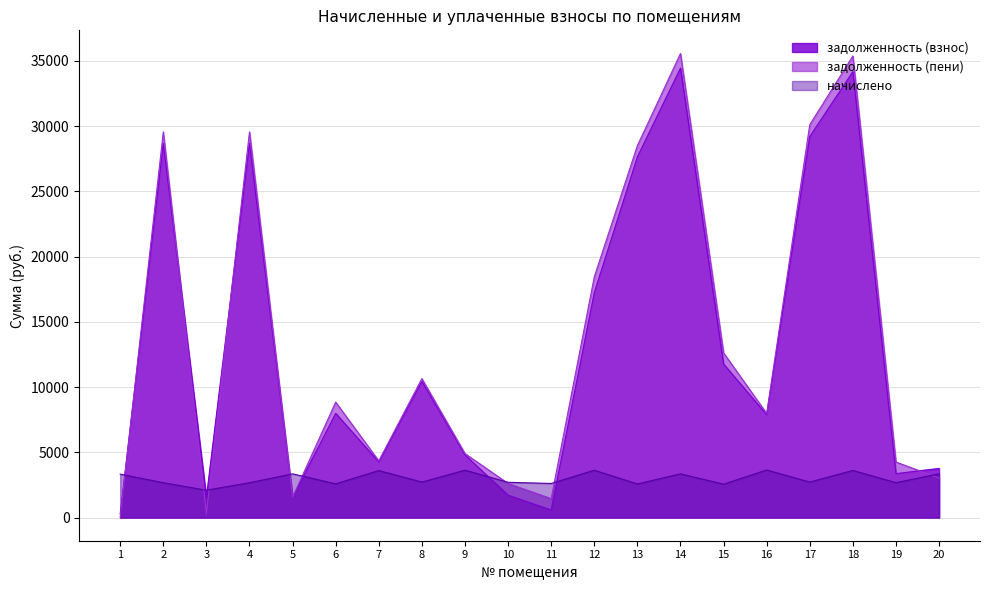

Which series has the largest range (max minus min)?

задолженность (пени)